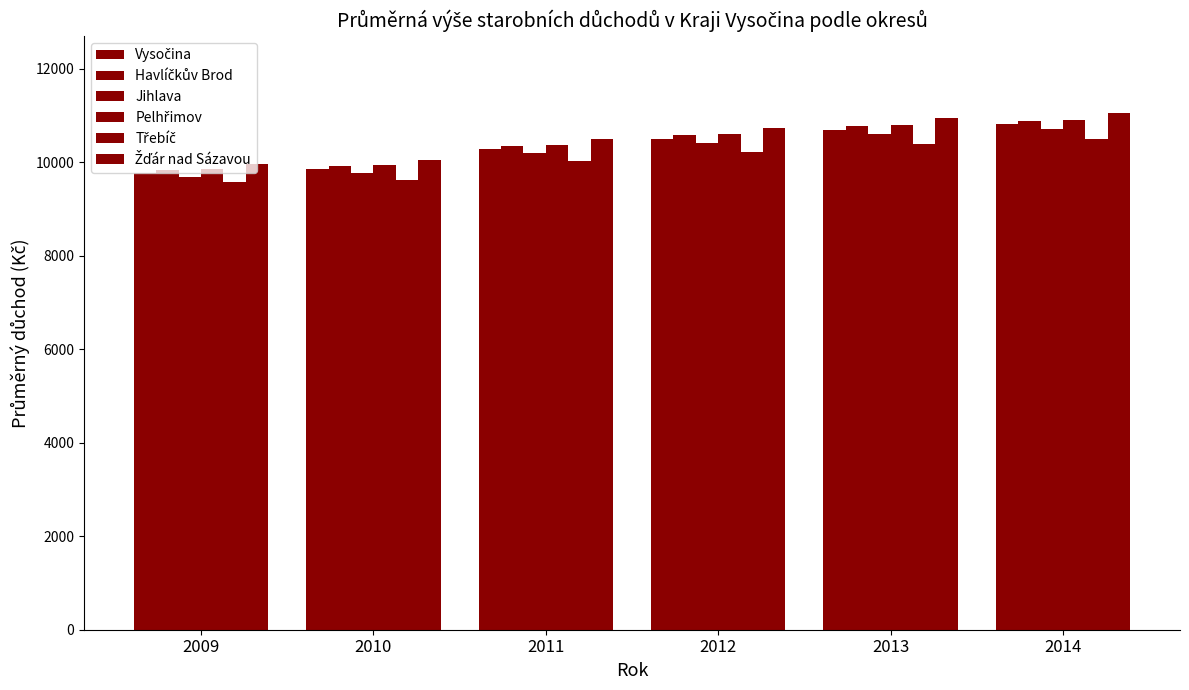

How many data points does each series have?

6